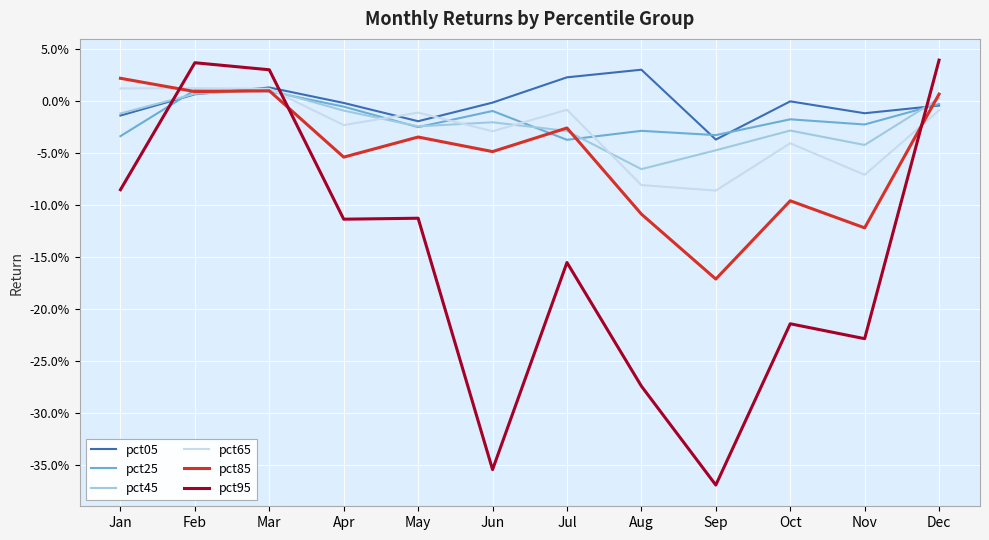

Which category has the highest value across all series?

Dec